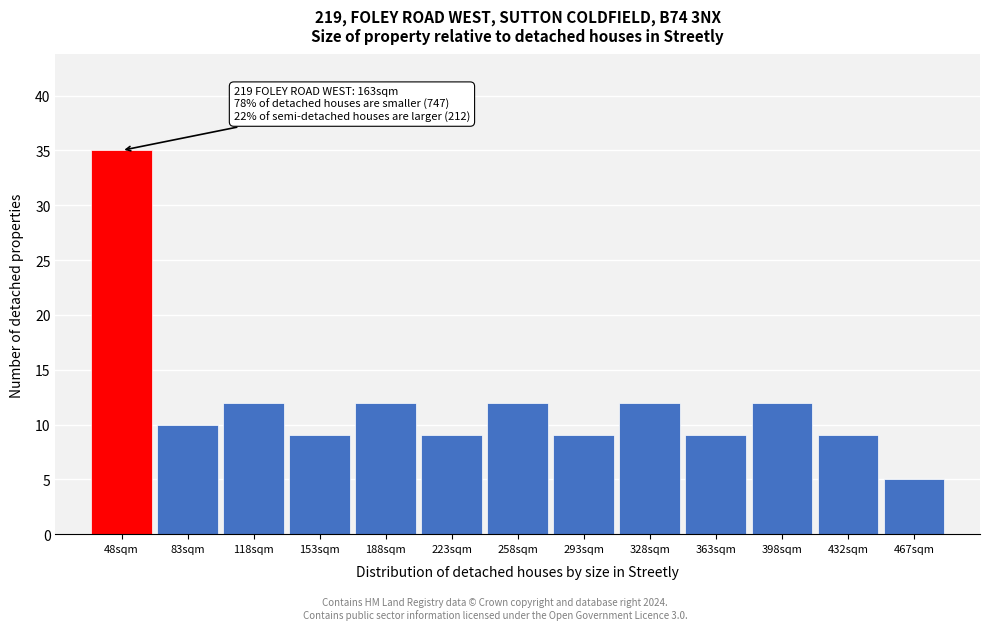

Reading left to right, list all the values displayed in this chart.

48sqm=35	83sqm=10	118sqm=12	153sqm=9	188sqm=12	223sqm=9	258sqm=12	293sqm=9	328sqm=12	363sqm=9	398sqm=12	432sqm=9	467sqm=5